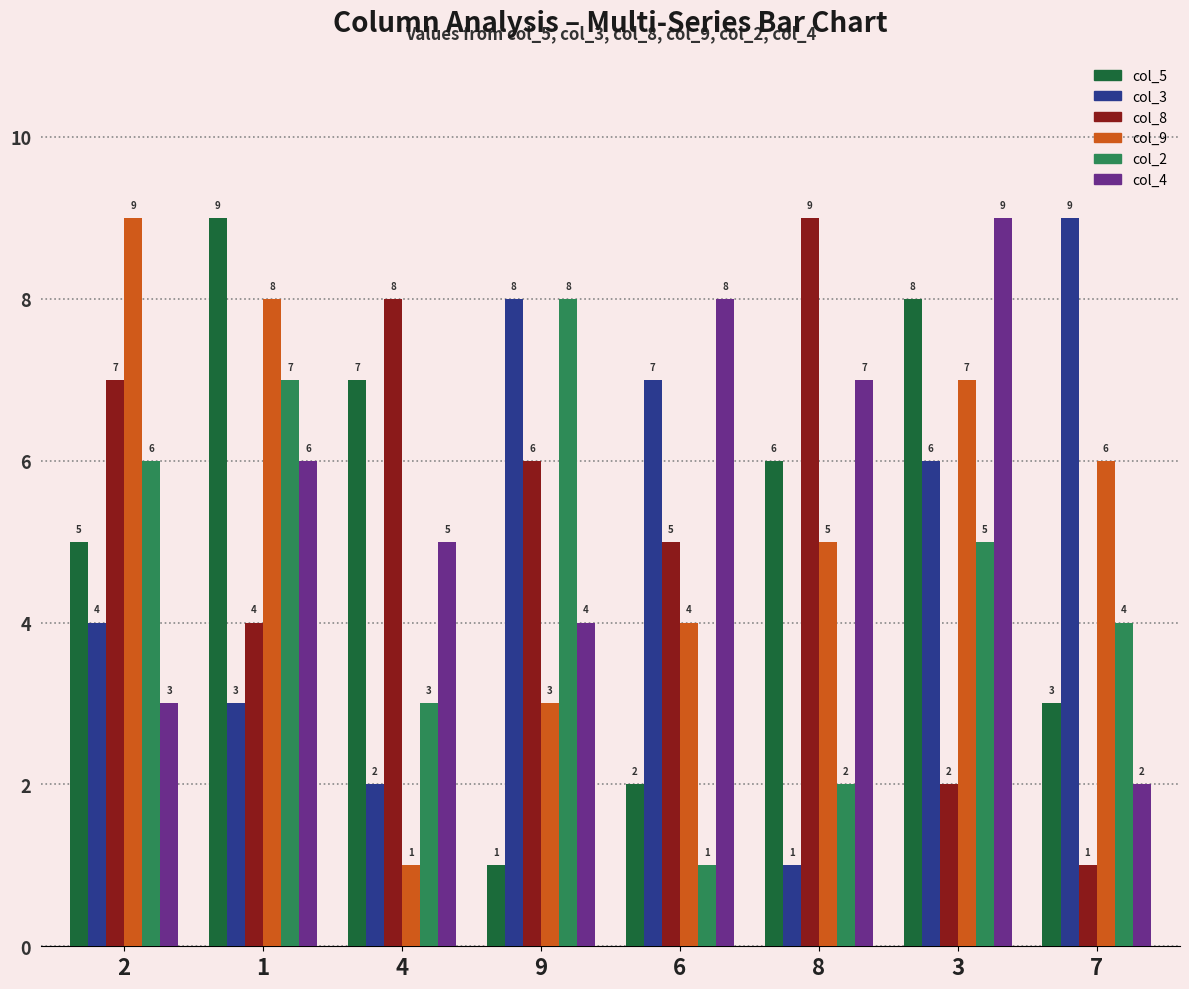

Which series has the largest total across all categories?

col_4